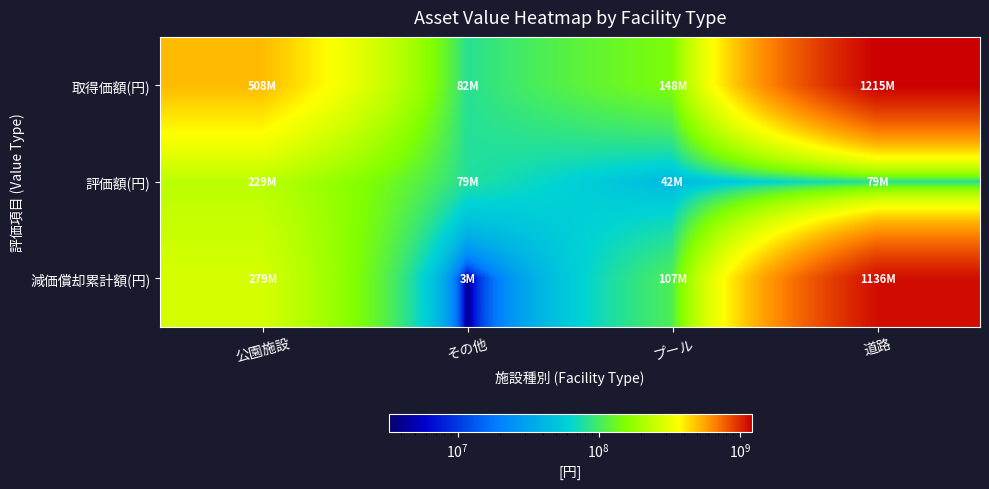

Which series has the largest total across all categories?

取得価額(円)